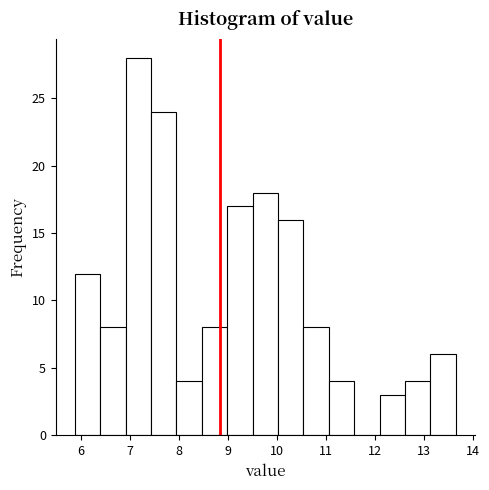

Reading left to right, transcribe this chart: for each bar, give the range it covers on the x-axis and its height. Neither the bar edges nor the heights are printed on the chart, so give them approximately, as read against the axes.

5.9 to 6.4: 12
6.4 to 6.9: 8
6.9 to 7.4: 28
7.4 to 8.0: 24
8.0 to 8.5: 4
8.5 to 9.0: 8
9.0 to 9.5: 17
9.5 to 10.0: 18
10.0 to 10.5: 16
10.5 to 11.1: 8
11.1 to 11.6: 4
11.6 to 12.1: 0
12.1 to 12.6: 3
12.6 to 13.1: 4
13.1 to 13.7: 6